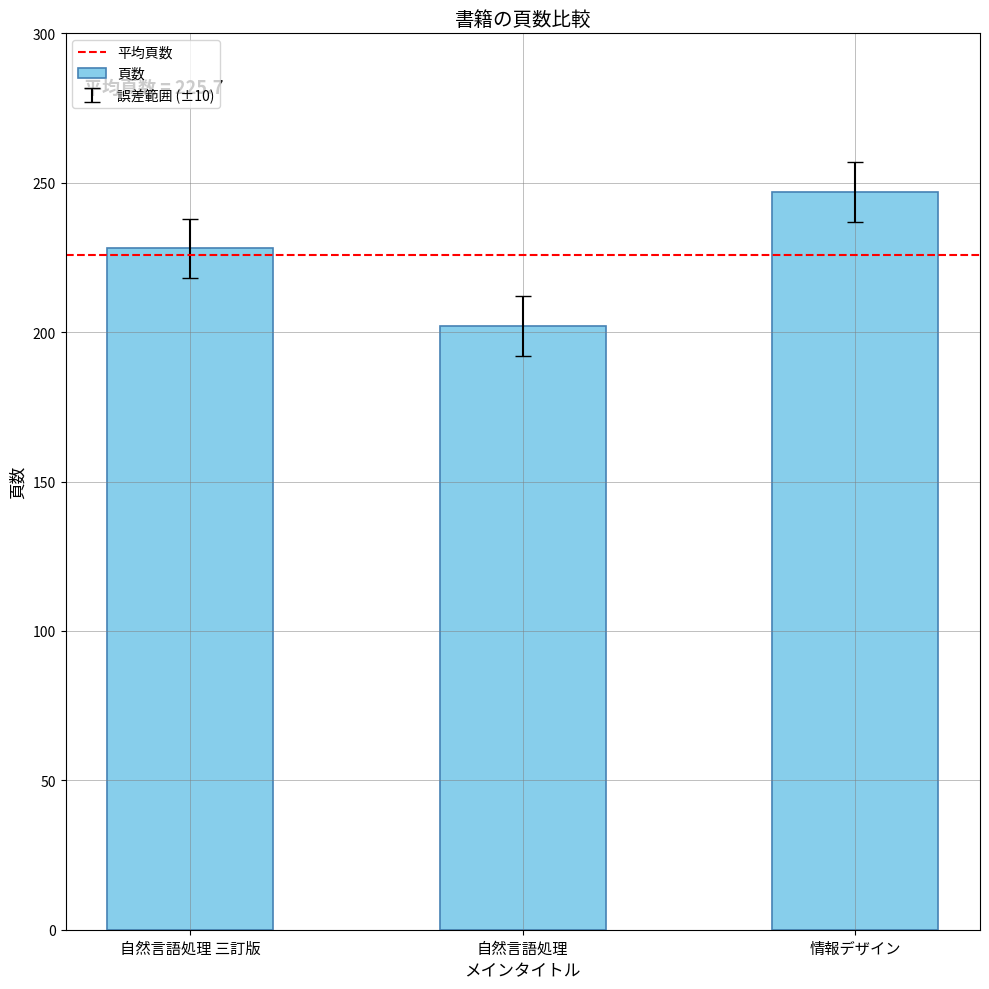

What is the difference between the values at 自然言語処理 三訂版 and 情報デザイン?

19